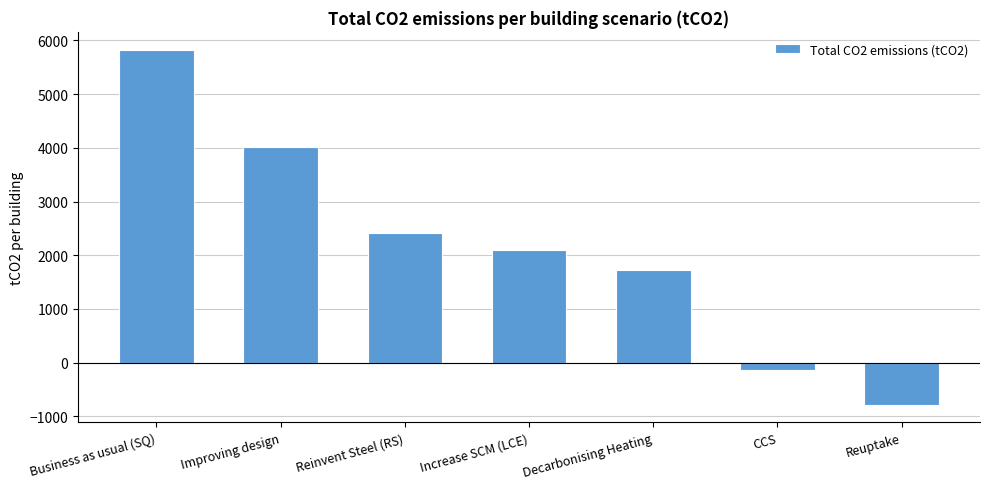

What is the ratio of the value at Reinvent Steel (RS) to the value at Increase SCM (LCE)?

1.2